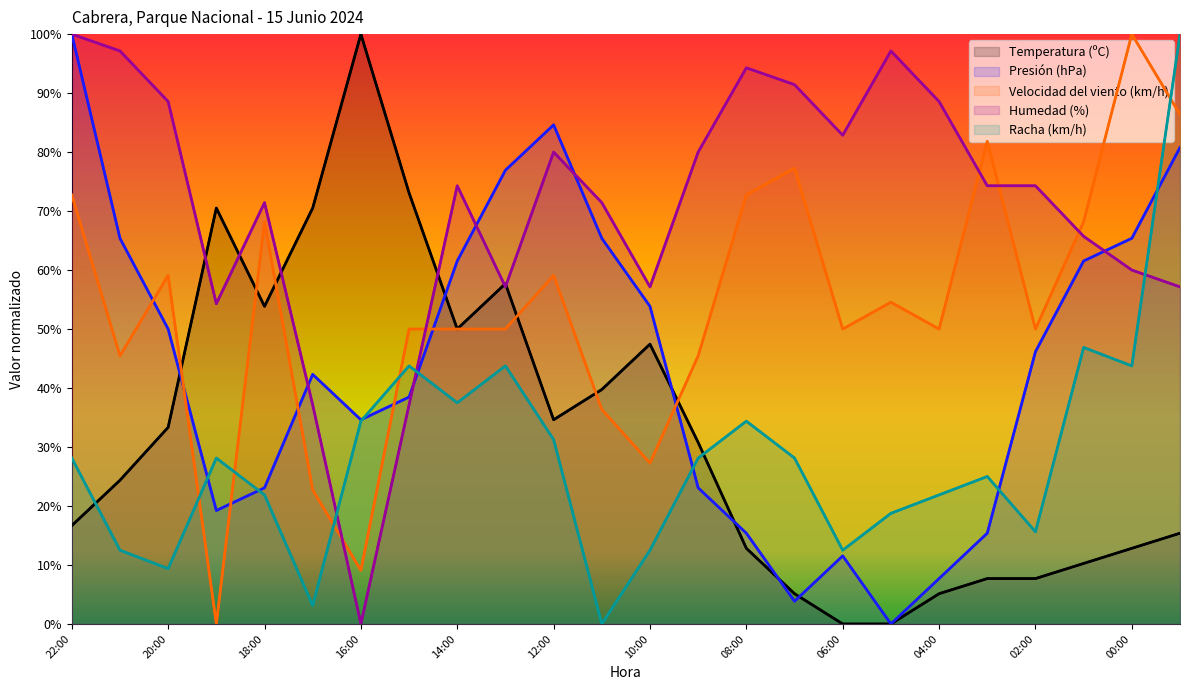

What is the label of the 1st point from the left?

22:00